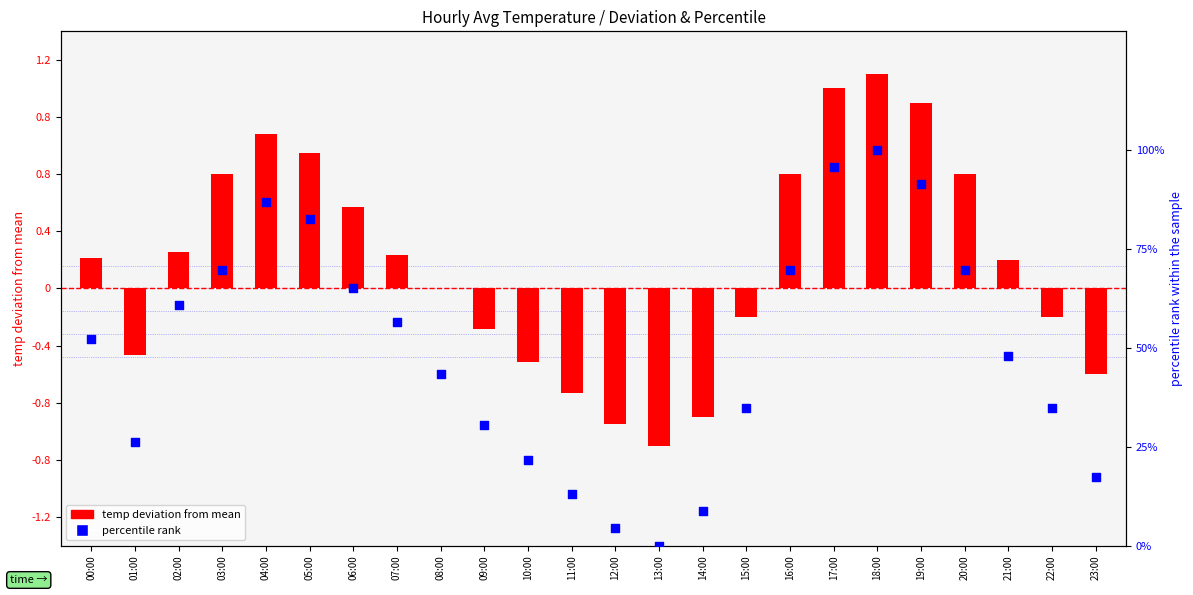

Which series has the widest spread of Y values?

percentile rank